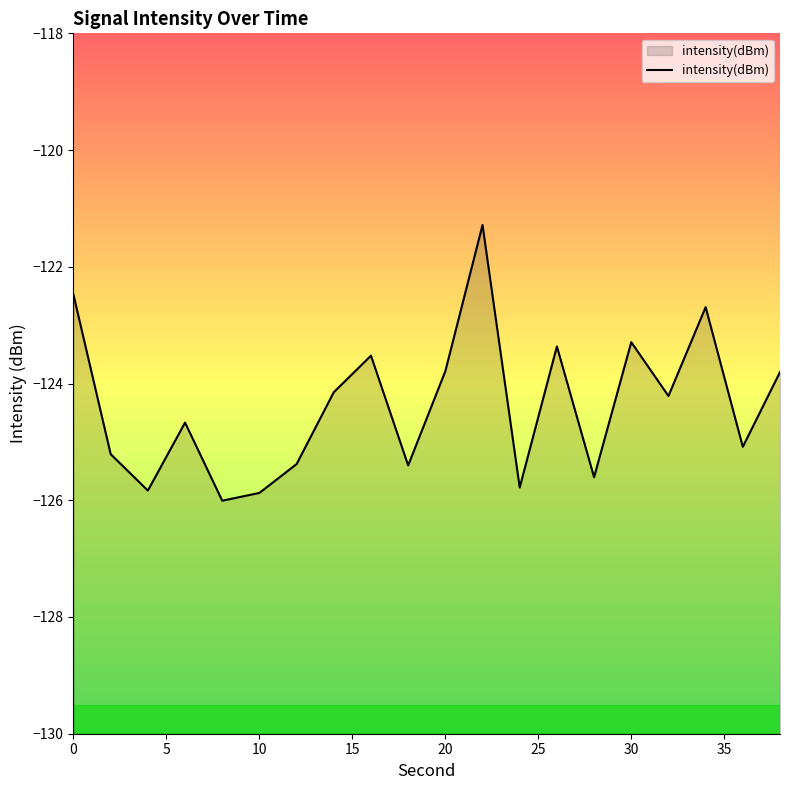

What is the smallest value displayed?

-126.0